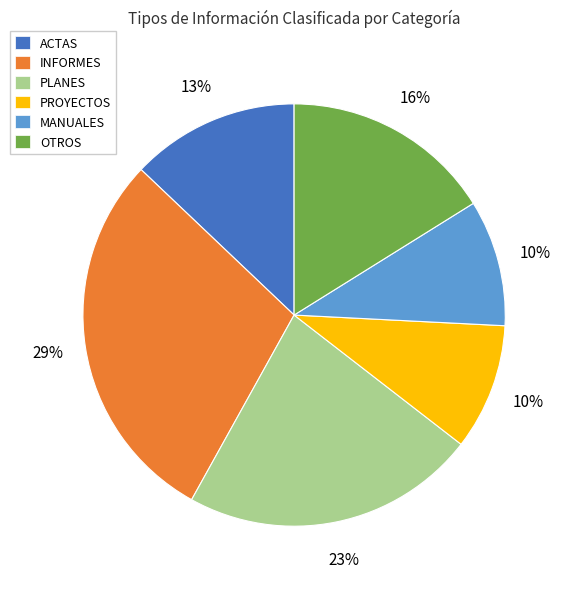

To the nearest percent, what is the combined percentage of INFORMES and OTROS?

45%